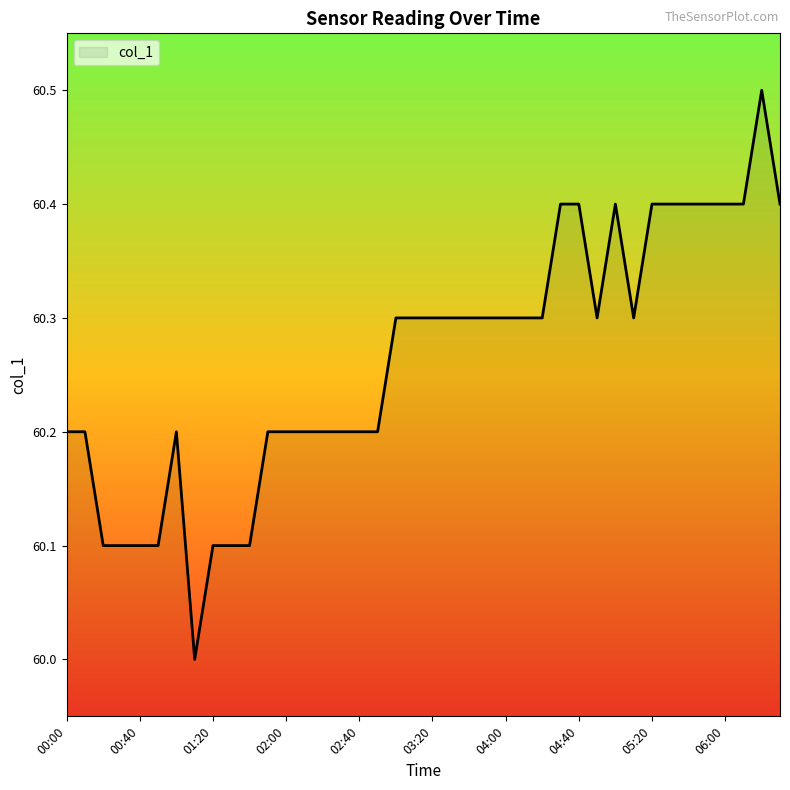

What is the difference between the maximum and minimum values?

0.5